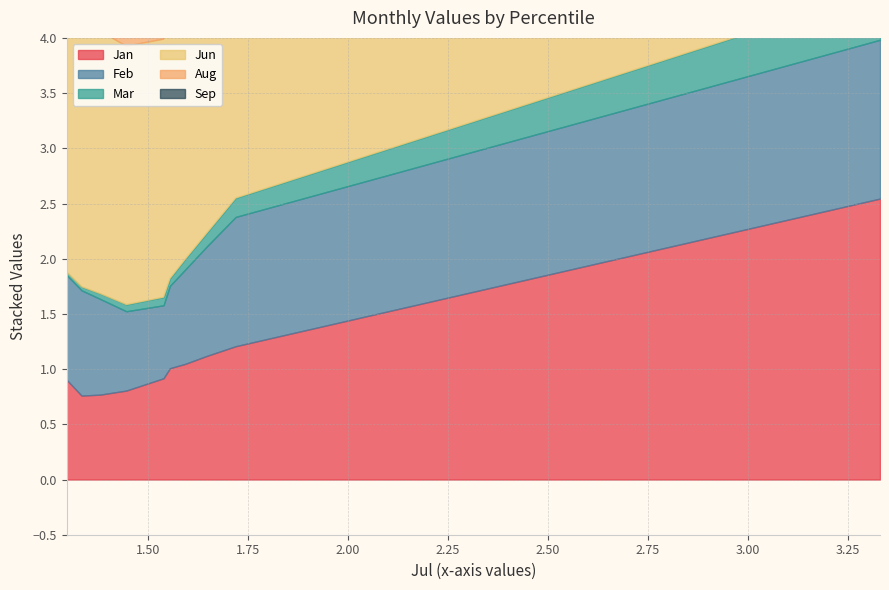

Rank the series by their maximum value, from lowest to highest.

Mar, Sep, Feb, Aug, Jan, Jun